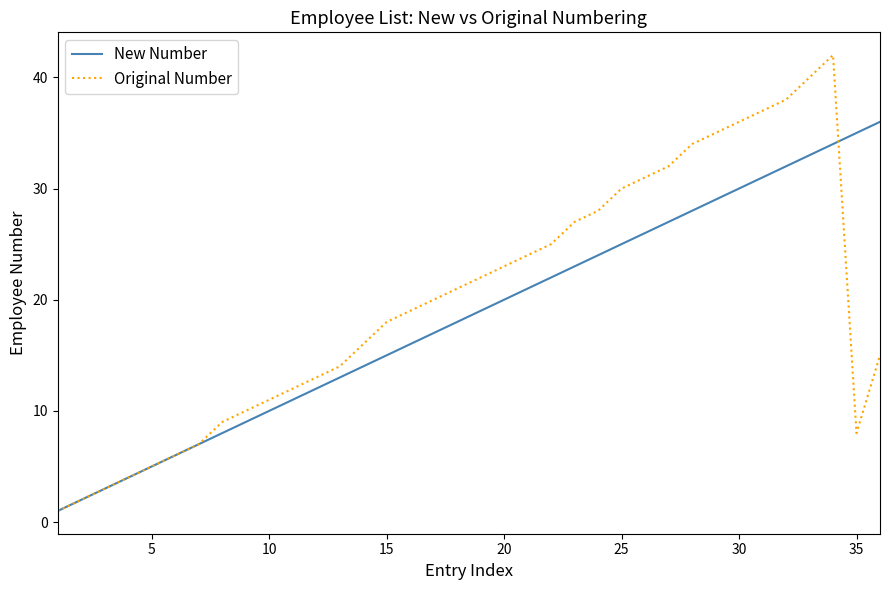

What is the greatest value displayed?

42